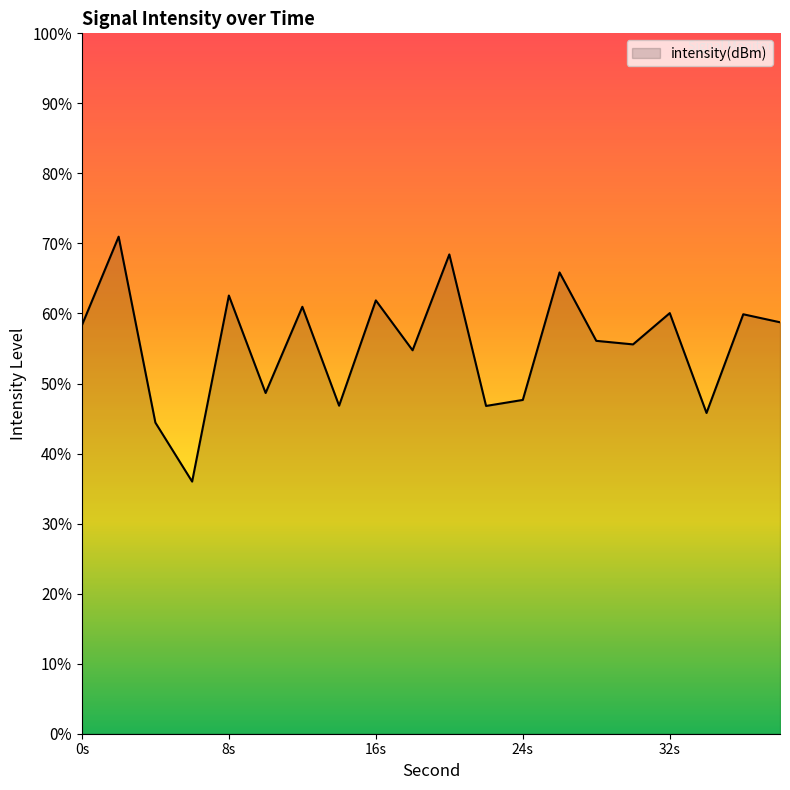

How many categories are shown in the chart?

20